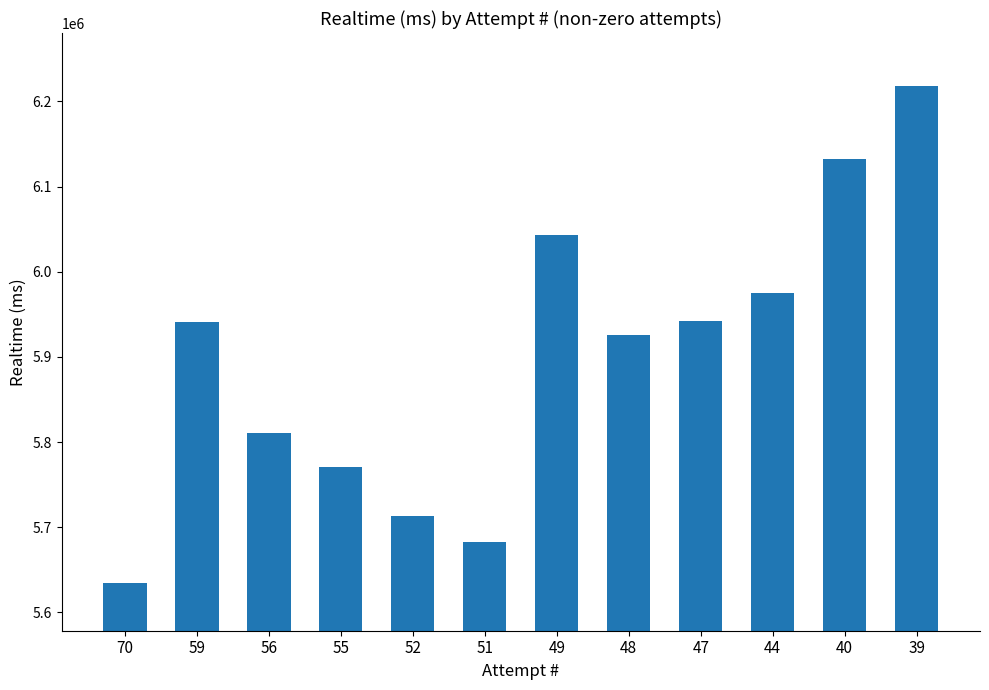

Between 70 and 49, which is larger?

49